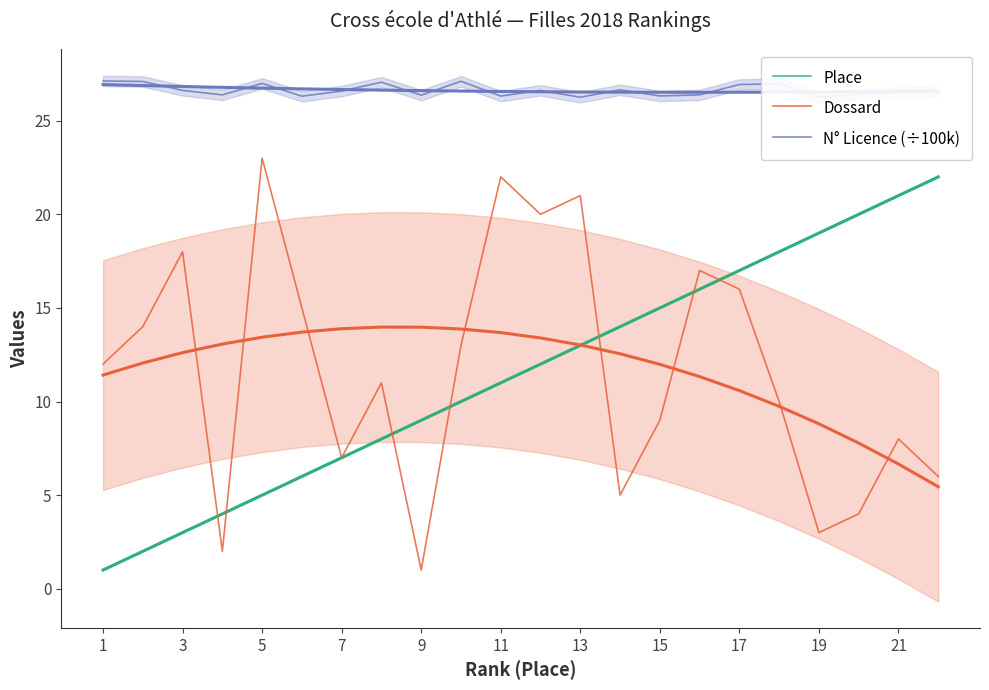

Which category has the highest value across all series?

1